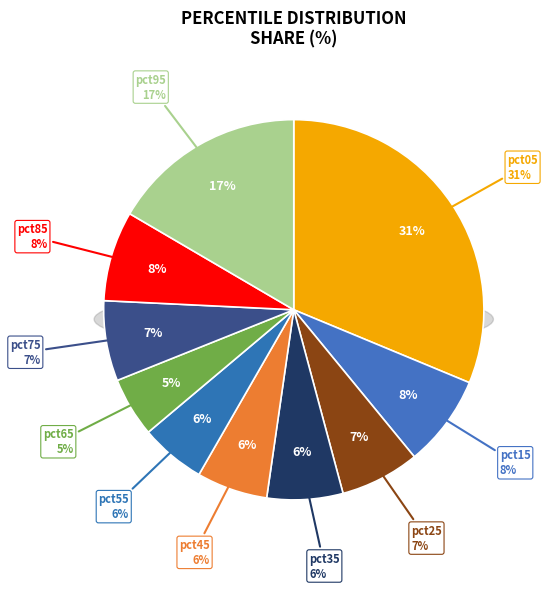

How much of the chart is everything except pct15?

92.2%